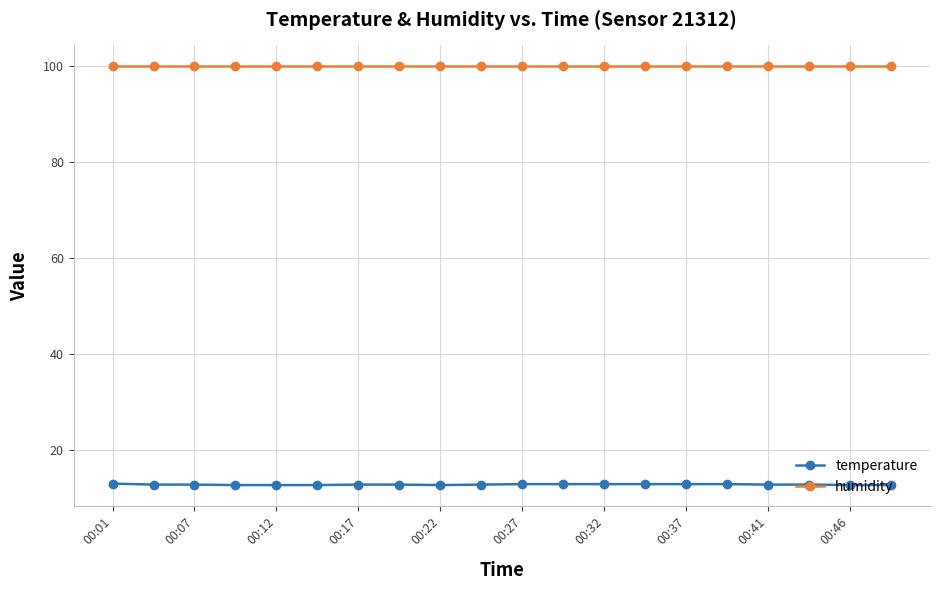

List the series in order of their overall mean, lowest first.

temperature, humidity